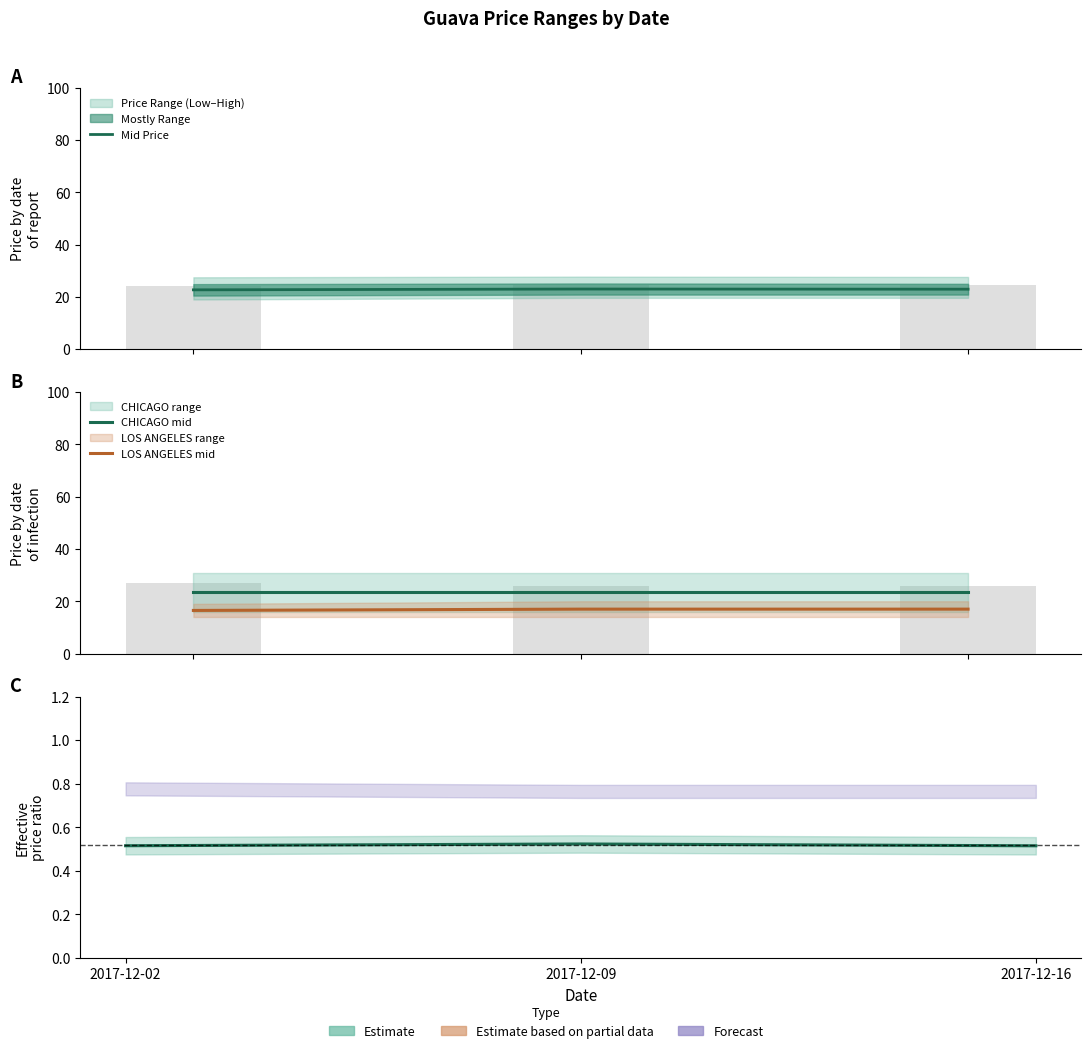

Which series has the largest total across all categories?

CHICAGO mid